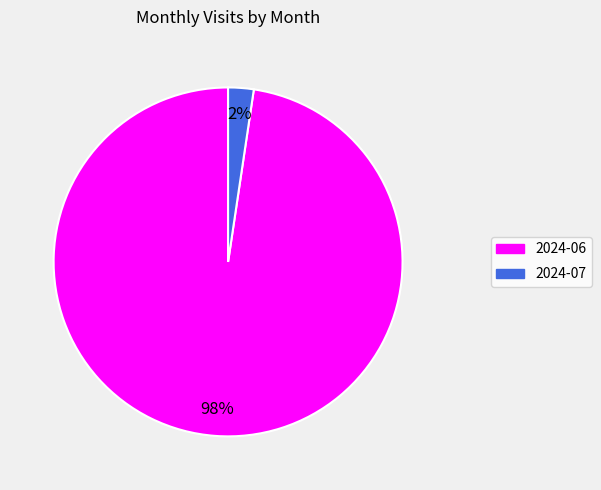

Is 2024-07 the majority of the pie?

No